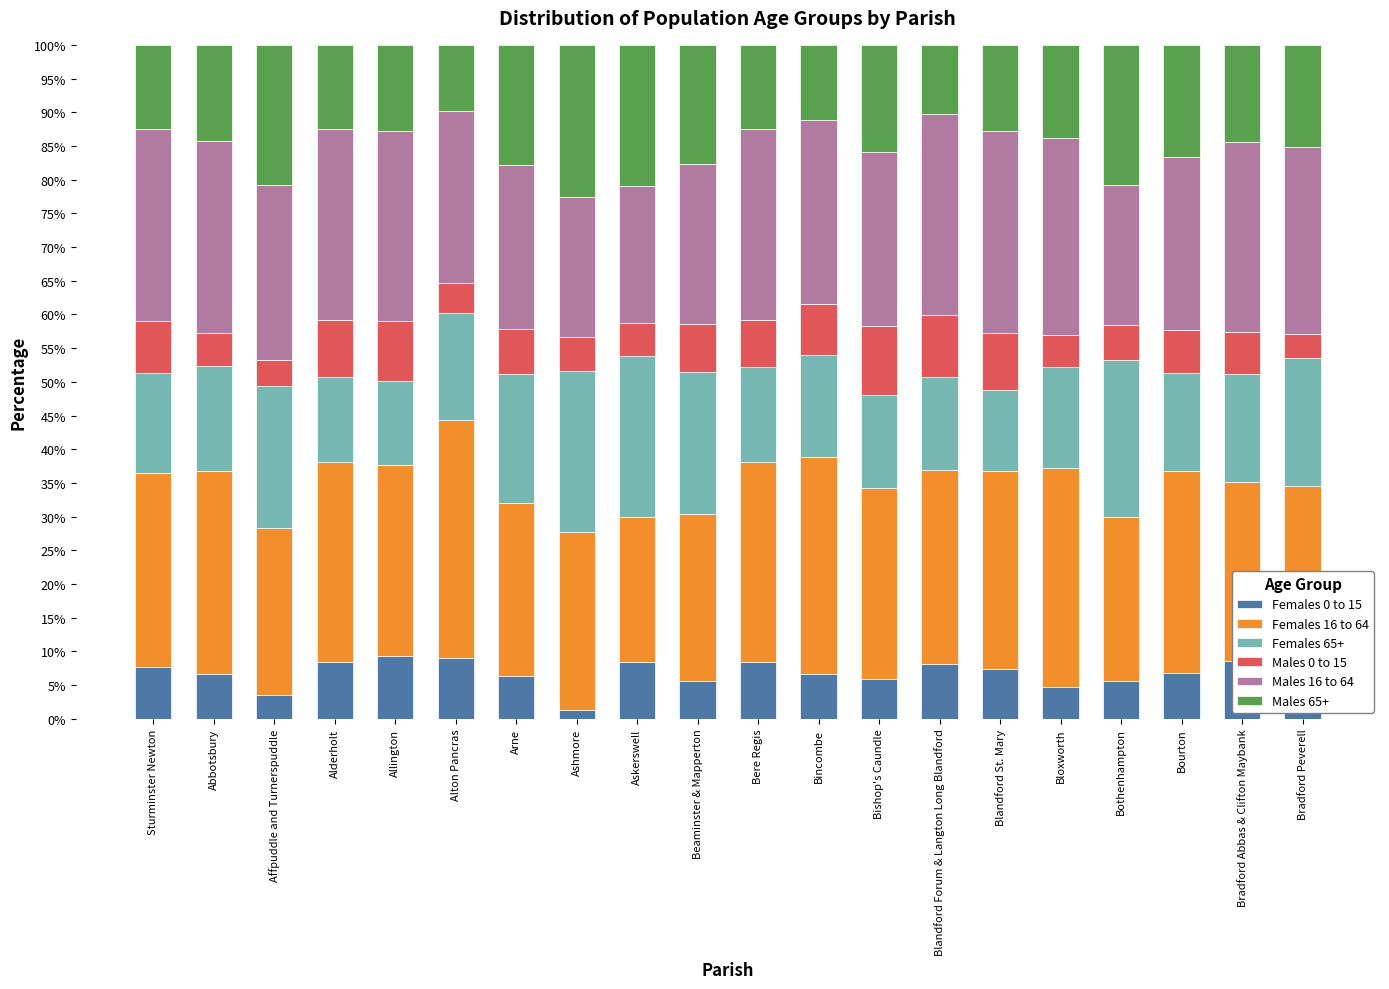

True or false: Females 0 to 15 has a value of 6.3 at Arne.

True